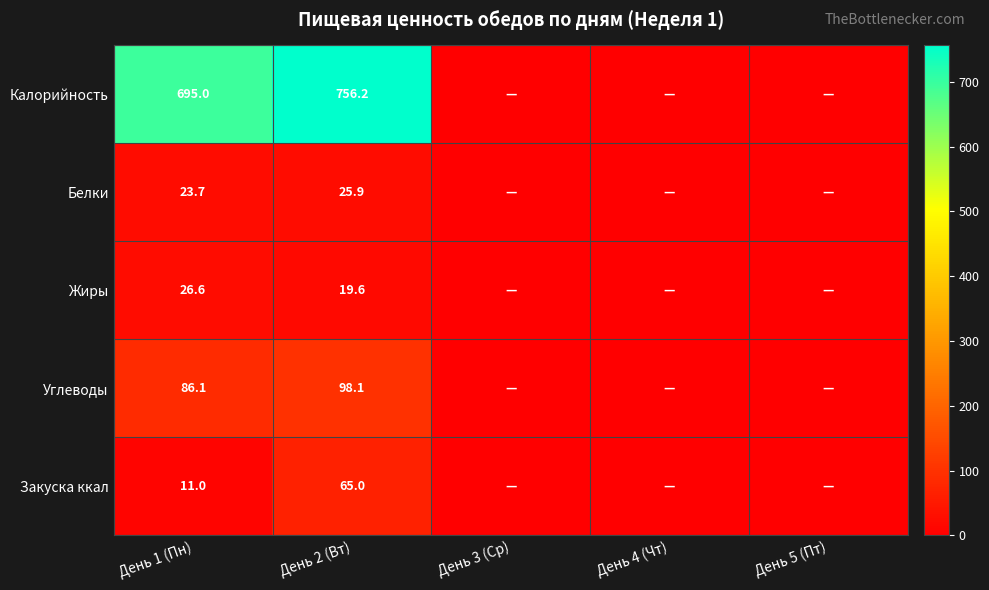

What is the maximum value shown in the chart?

756.2